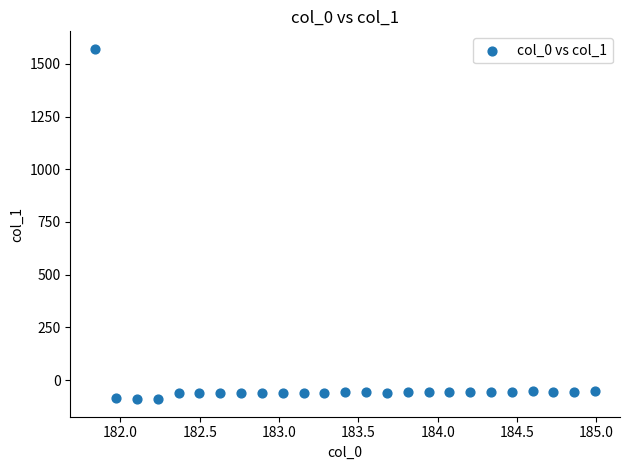

What is the range of Y values (max minus min)?

1662.3